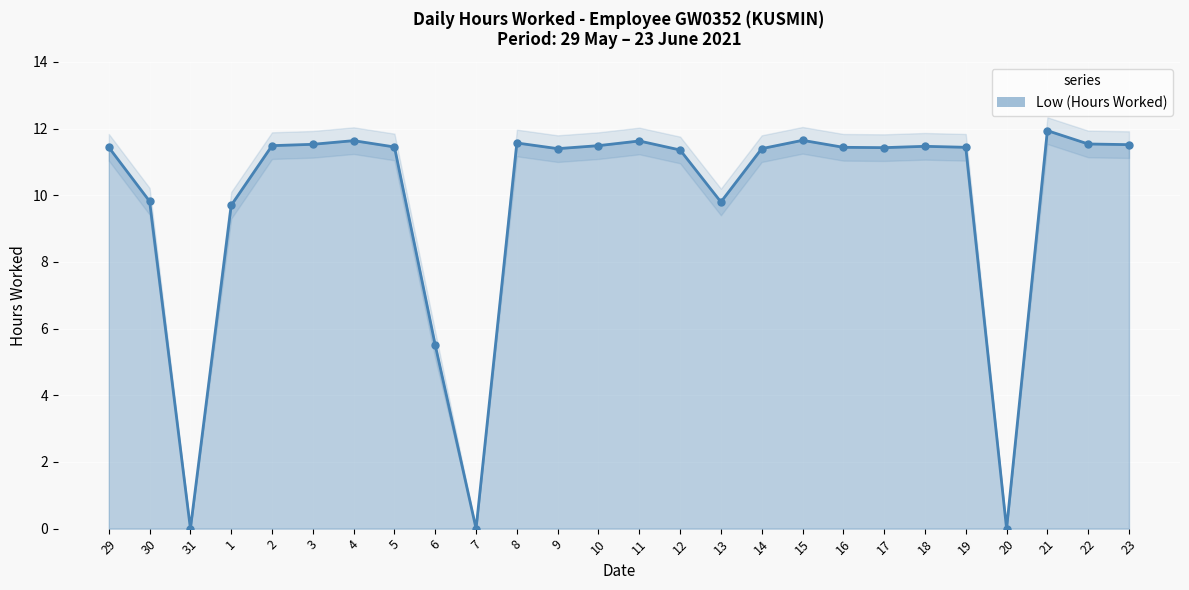

At which category does the chart reach its peak across all series?

21